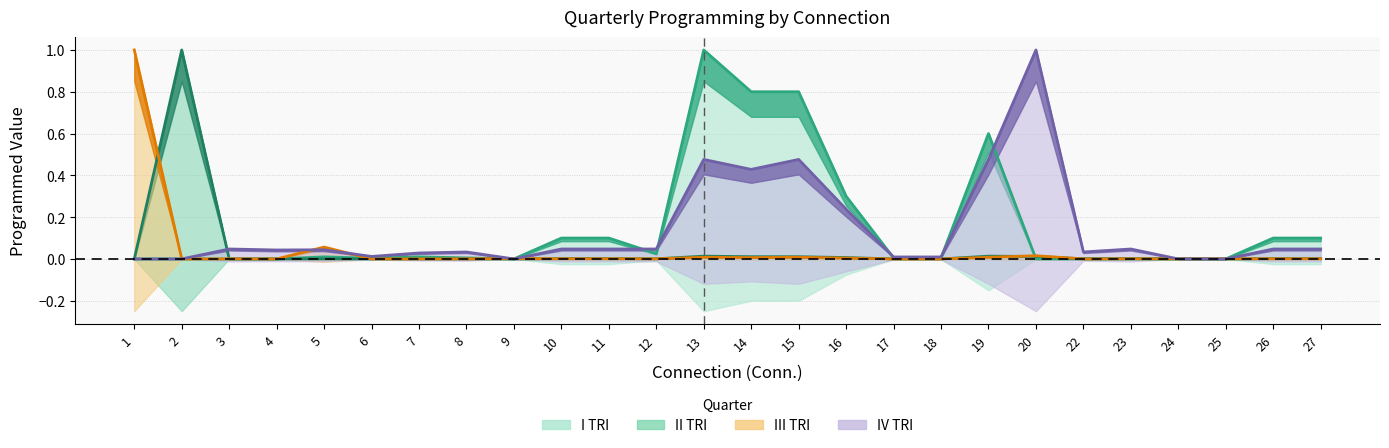

Reading left to right, transcribe all the data shown in this chart.

I TRI: 0.0	0.0	0.0	0.0	0.0	0.0	0.0	0.0	0.0	0.1	0.1	0.0	1.0	0.8	0.8	0.3	0.0	0.0	0.6	0.0	0.0	0.0	0.0	0.0	0.1	0.1
II TRI: 0.0	1.0	0.0	0.0	0.0	0.0	0.0	0.0	0.0	0.0	0.0	0.0	0.0	0.0	0.0	0.0	0.0	0.0	0.0	0.0	0.0	0.0	0.0	0.0	0.0	0.0
III TRI: 1.0	0.0	0.0	0.0	0.1	0.0	0.0	0.0	0.0	0.0	0.0	0.0	0.0	0.0	0.0	0.0	0.0	0.0	0.0	0.0	0.0	0.0	0.0	0.0	0.0	0.0
IV TRI: 0.0	0.0	0.0	0.0	0.0	0.0	0.0	0.0	0.0	0.0	0.0	0.0	0.5	0.4	0.5	0.2	0.0	0.0	0.5	1.0	0.0	0.0	0.0	0.0	0.0	0.0